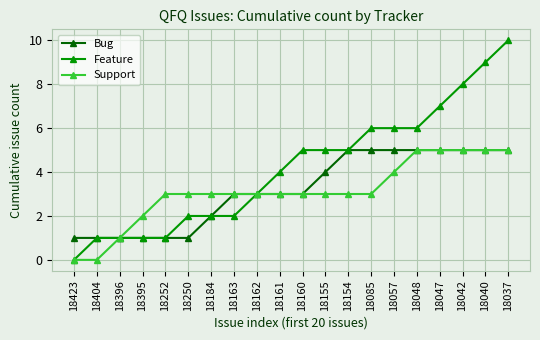

Read the Feature value at 18161.

4